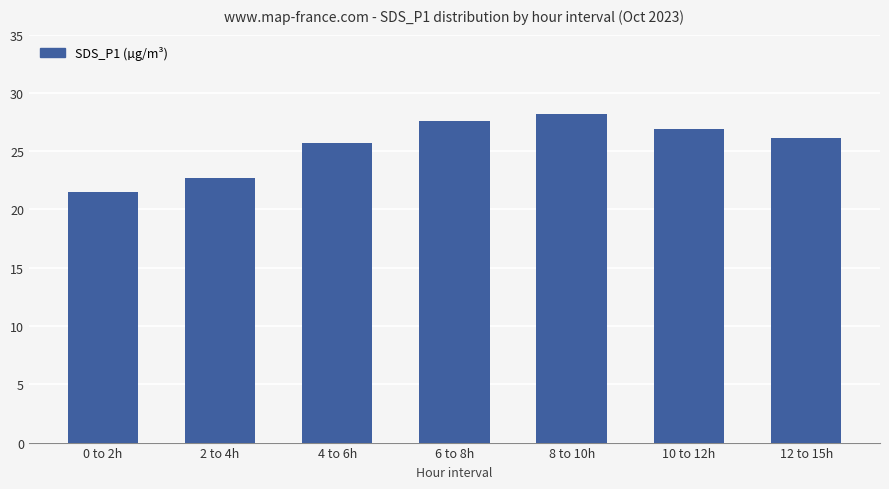

Which label corresponds to the smallest value in the chart?

0 to 2h